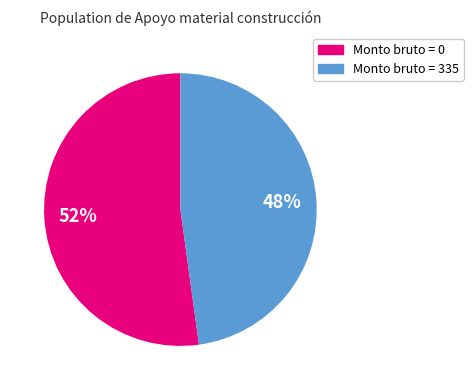

How many slices are in this pie chart?

2